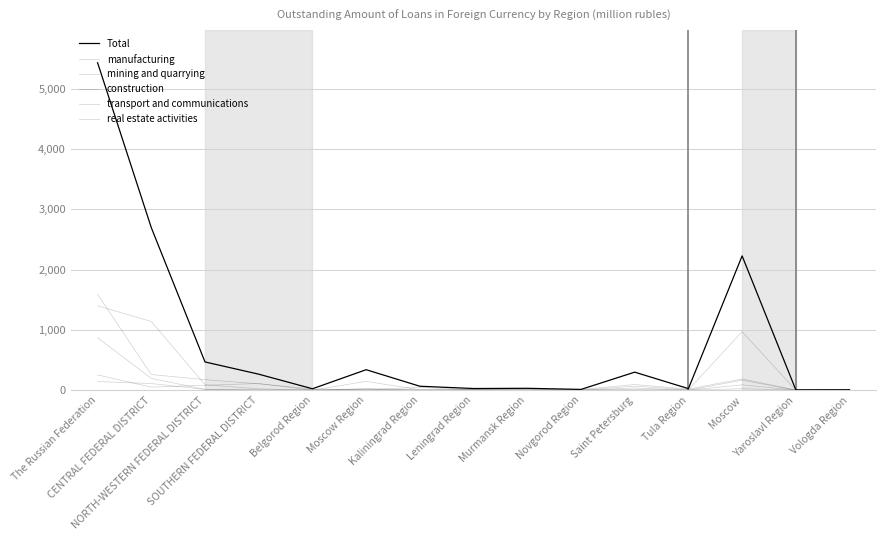

Is this an area chart (filled region under the line)?

No